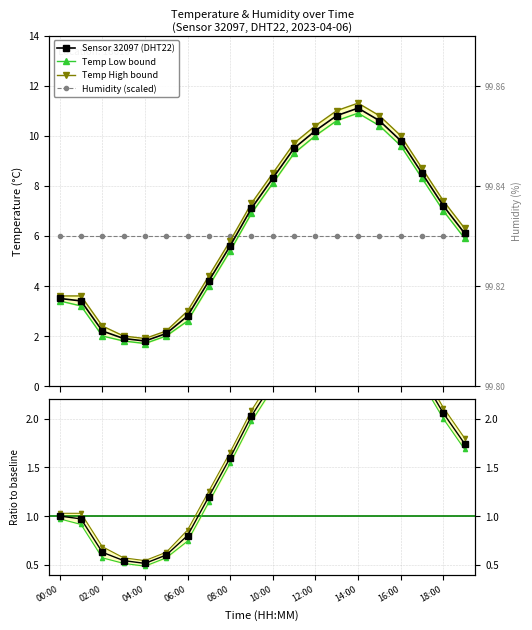

How many values in the temperature_low series exceed 6?

10